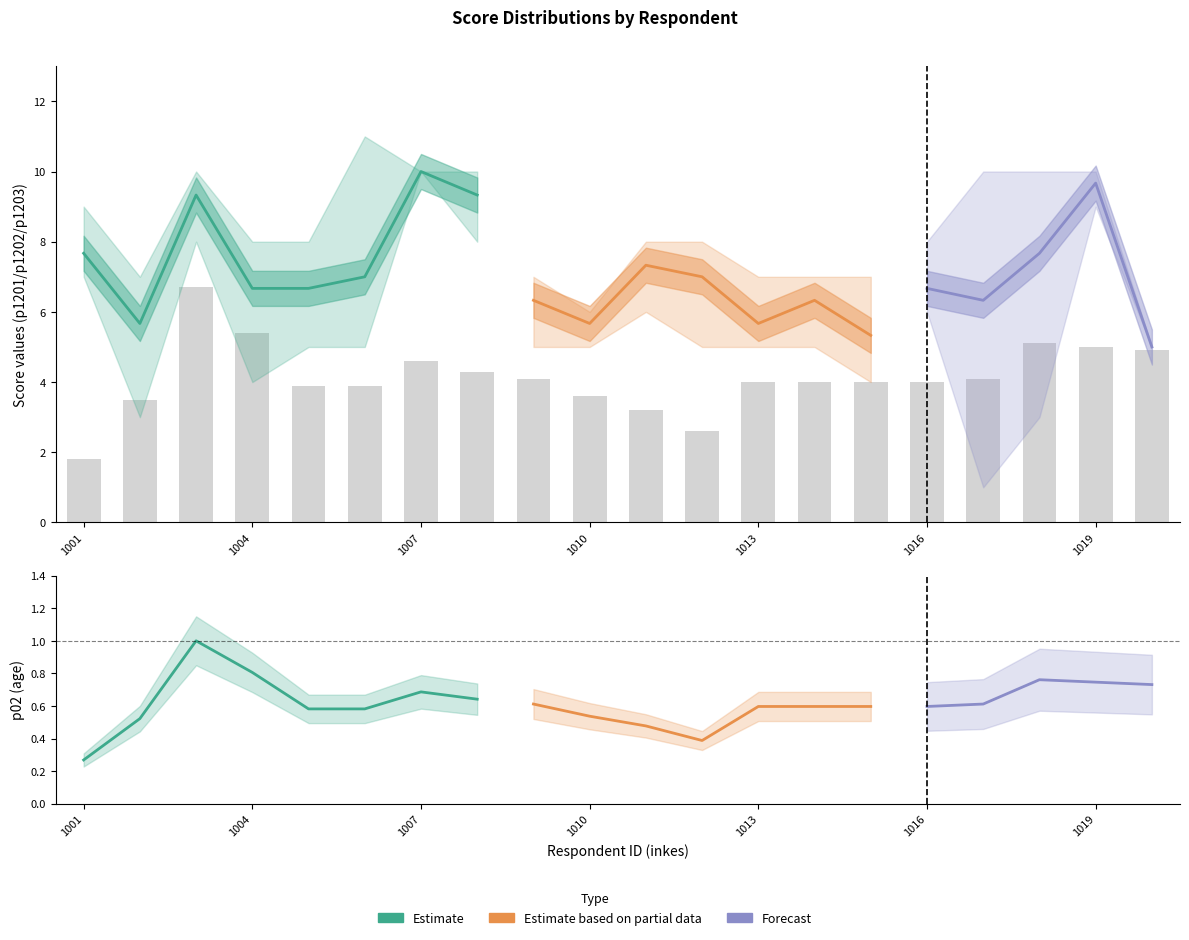

What is the smallest value displayed?

1